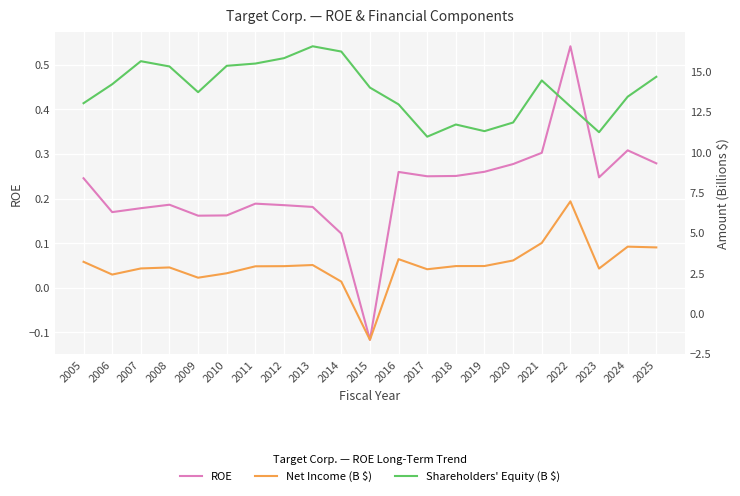

How many data points in Shareholders' Equity (B $) are less than 13?

7